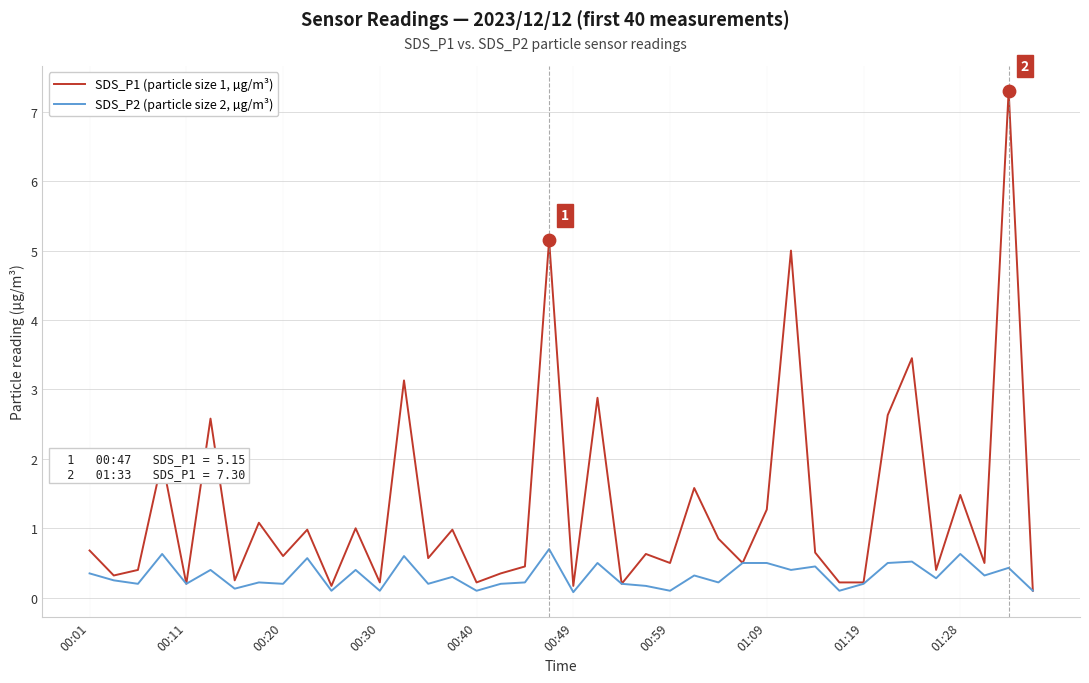

What is the maximum value shown in the chart?

7.3